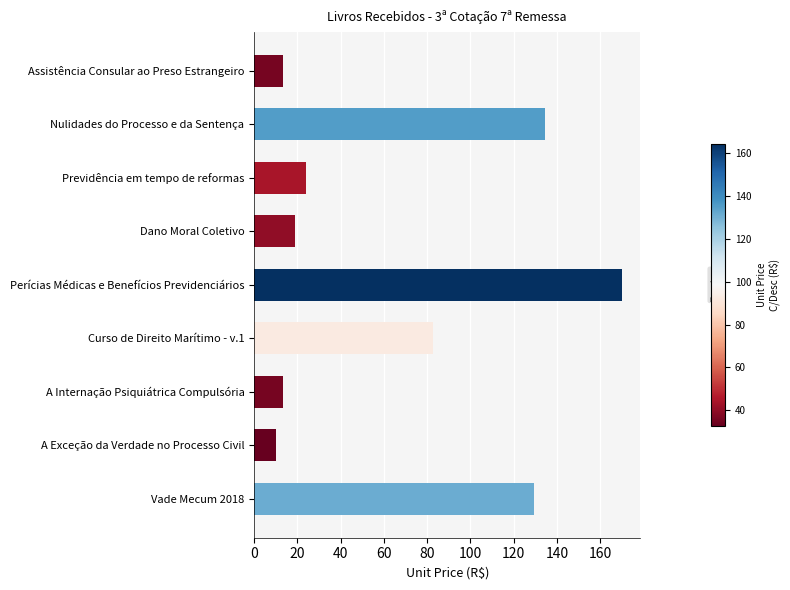

Reading top to bottom, what are all the values shown in this chart?

Assistência Consular ao Preso Estrangeiro=13.3	Nulidades do Processo e da Sentença=134.5	Previdência em tempo de reformas=24.0	Dano Moral Coletivo=19.1	Perícias Médicas e Benefícios Previdenciários=170.0	Curso de Direito Marítimo - v.1=82.6	A Internação Psiquiátrica Compulsória=13.3	A Exceção da Verdade no Processo Civil=10.0	Vade Mecum 2018=129.6